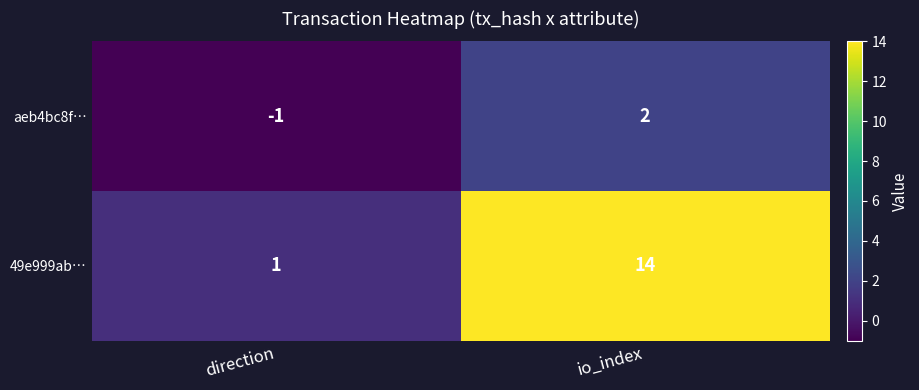

Which label corresponds to the smallest value in the chart?

direction